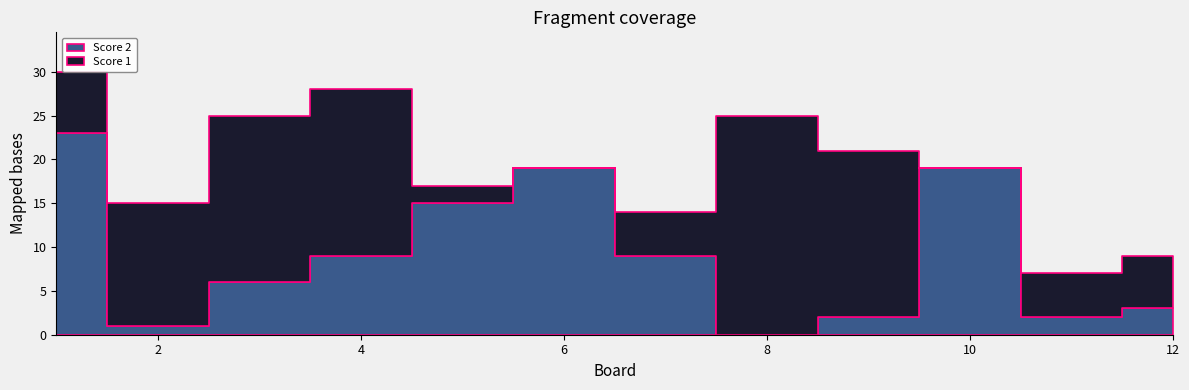

Which series changed the most between 7 and 11?

Score 2